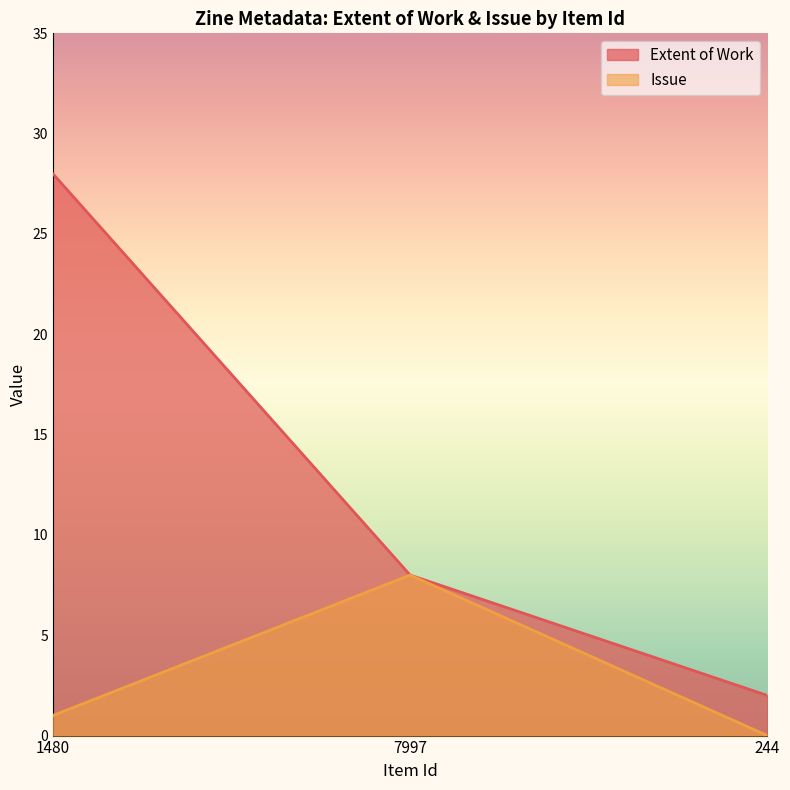

Count the Extent of Work values in the range 2 to 28.

3